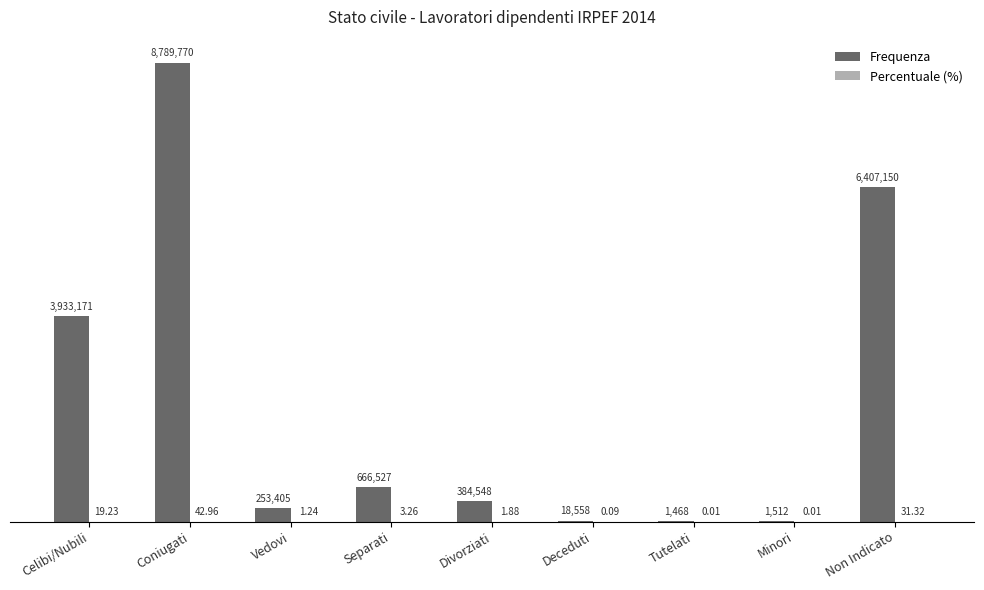

Which category has the lowest value in the Frequenza series?

Tutelati